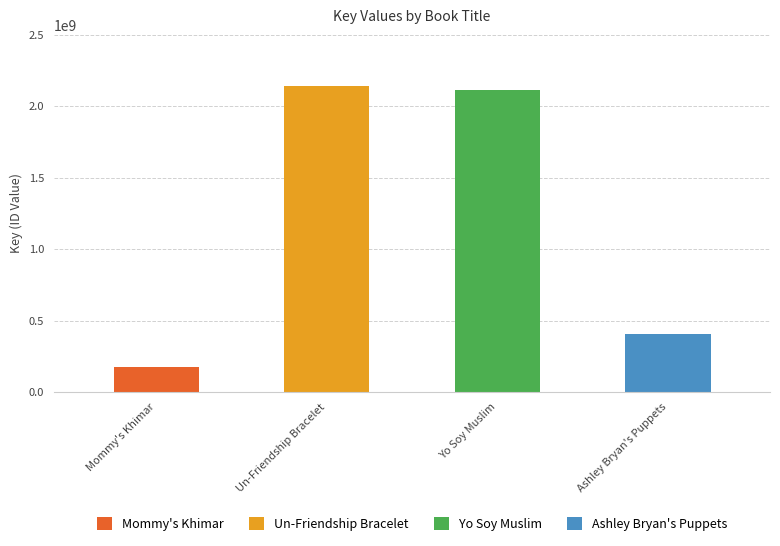

Is it true that the value at Mommy's Khimar is 175595190?

True